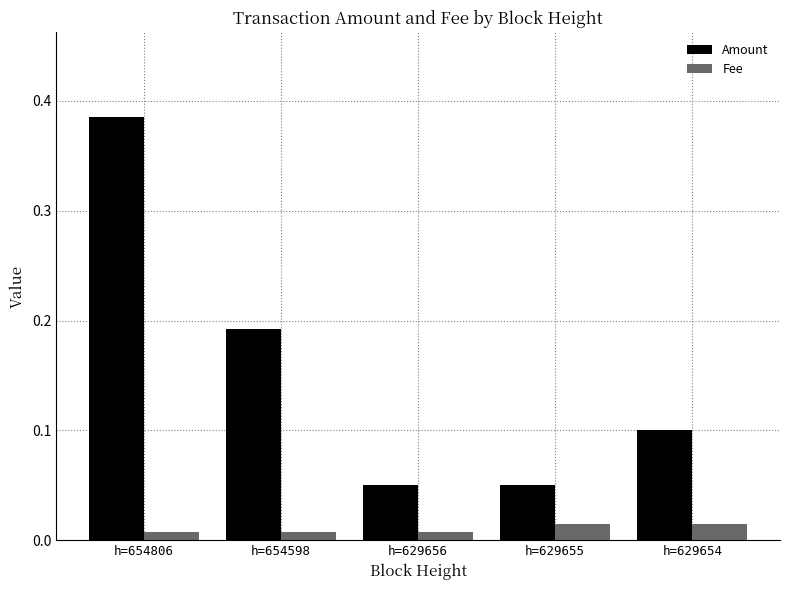

At h=629655, list the series in order from largest to smallest.

Amount, Fee